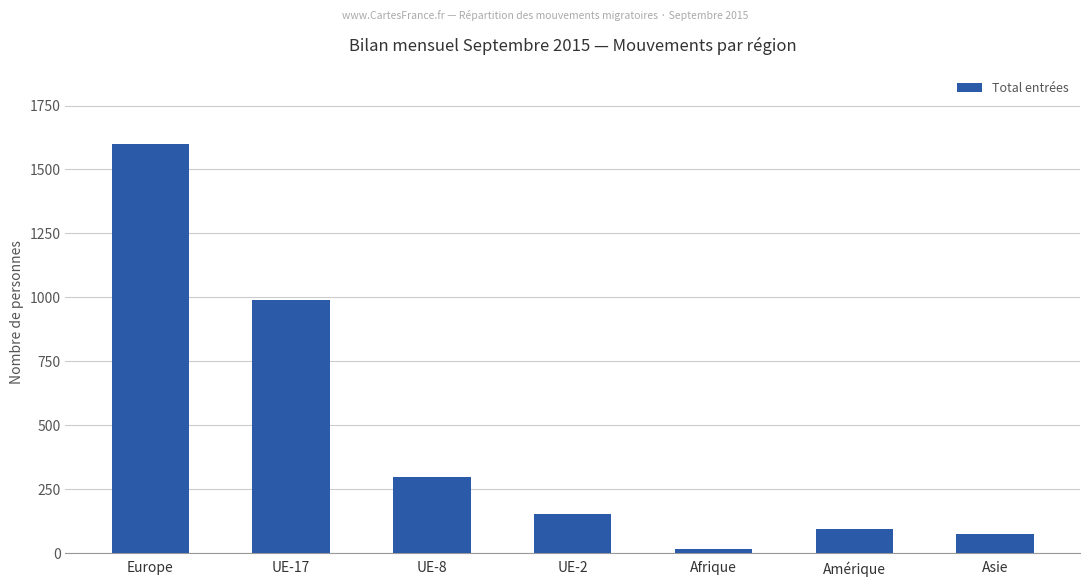

Which category has the highest value across all series?

Europe